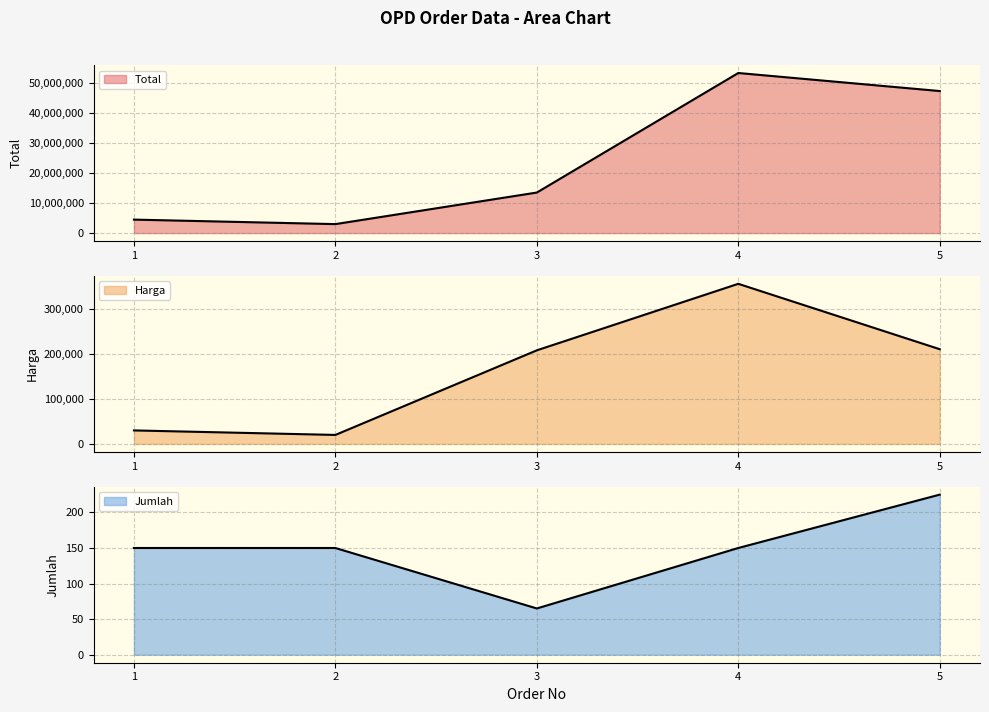

How many data points in Harga are less than 207500?

2